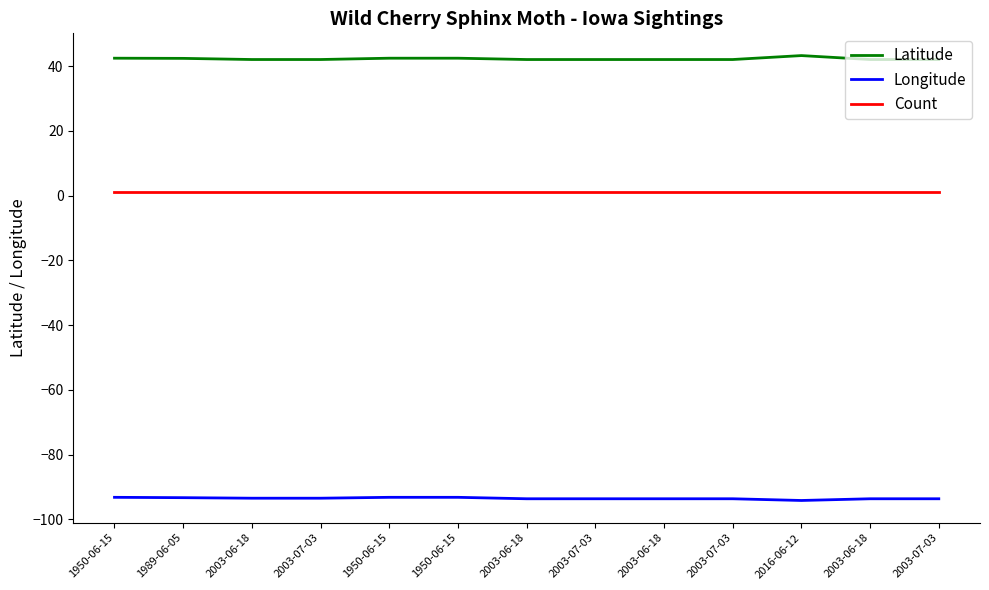

What are all the series names shown in the legend?

Latitude, Longitude, Count